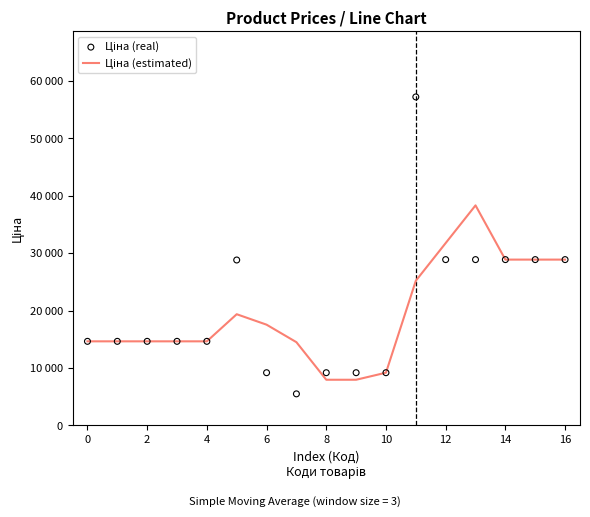

Which series contains the highest Y value?

Ціна (real)